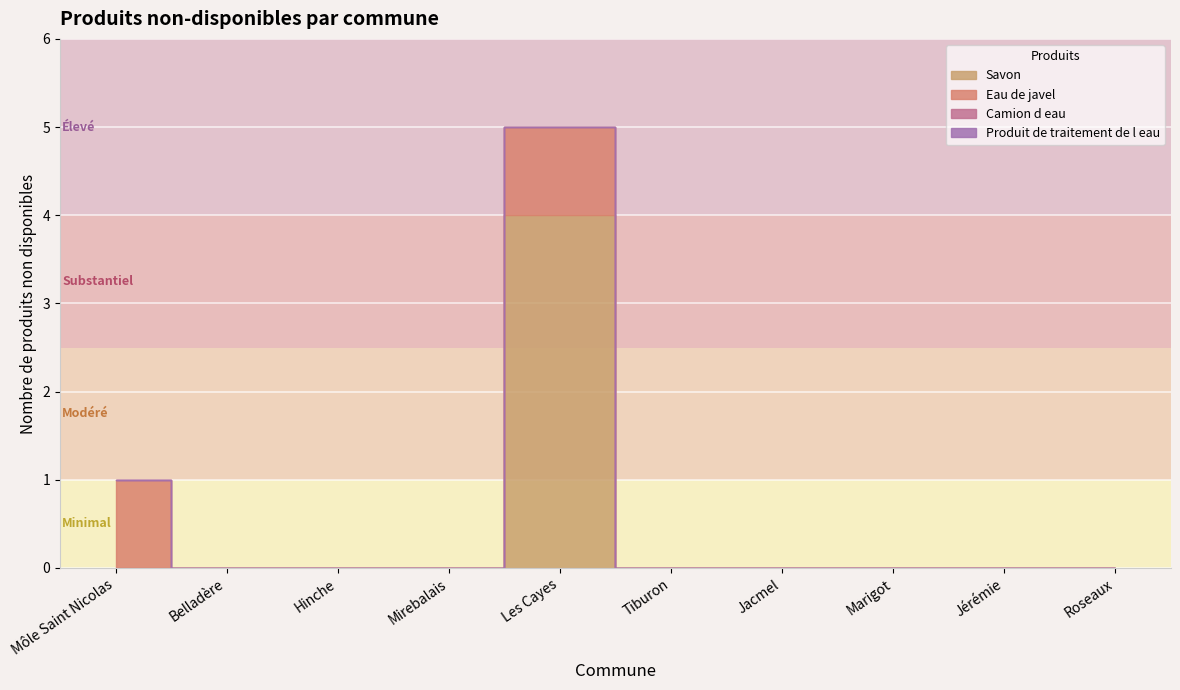

How many lines are shown in the chart?

4